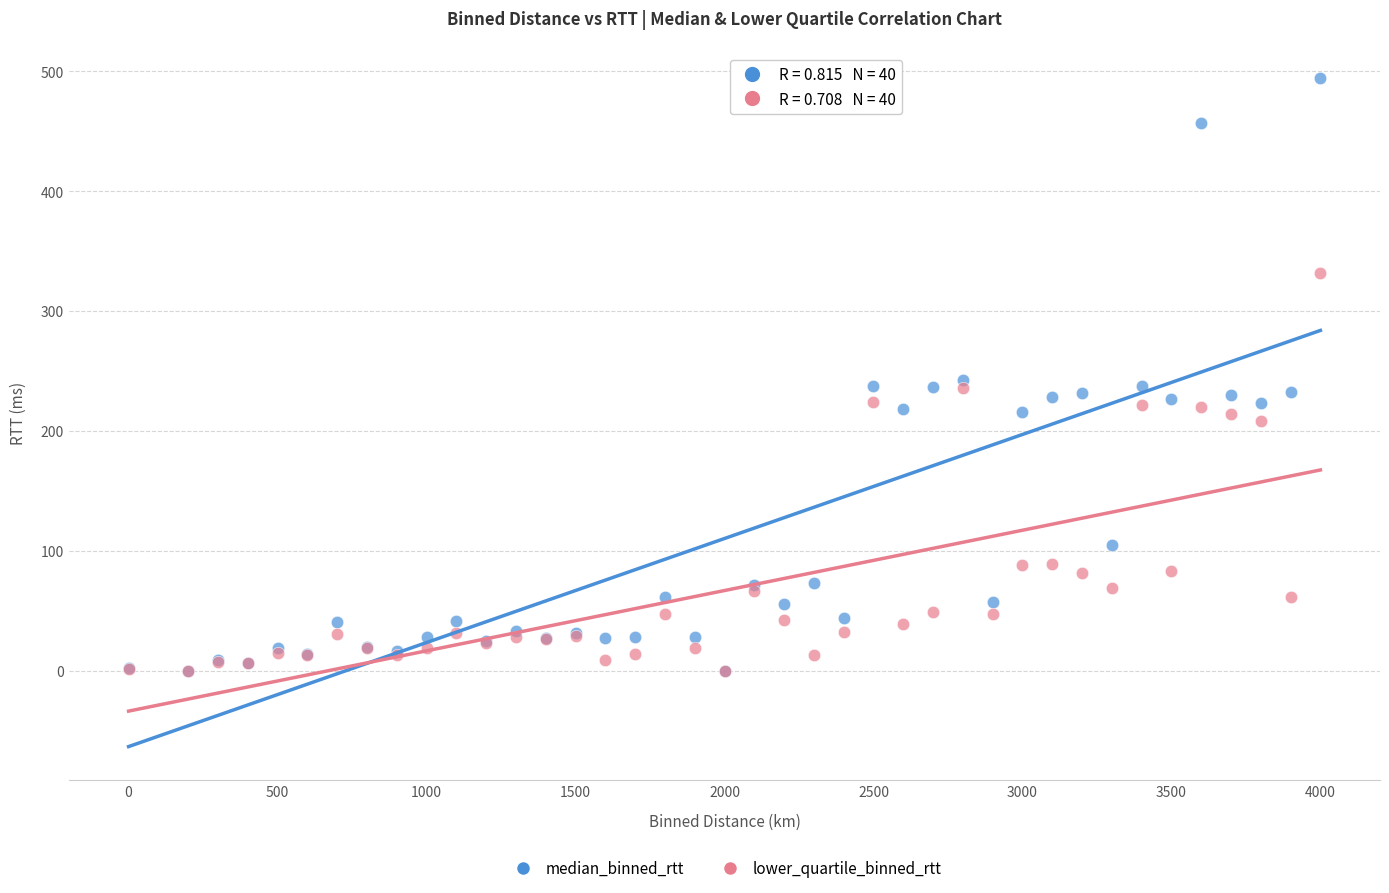

What are all the series names shown in the legend?

median_binned_rtt, lower_quartile_binned_rtt